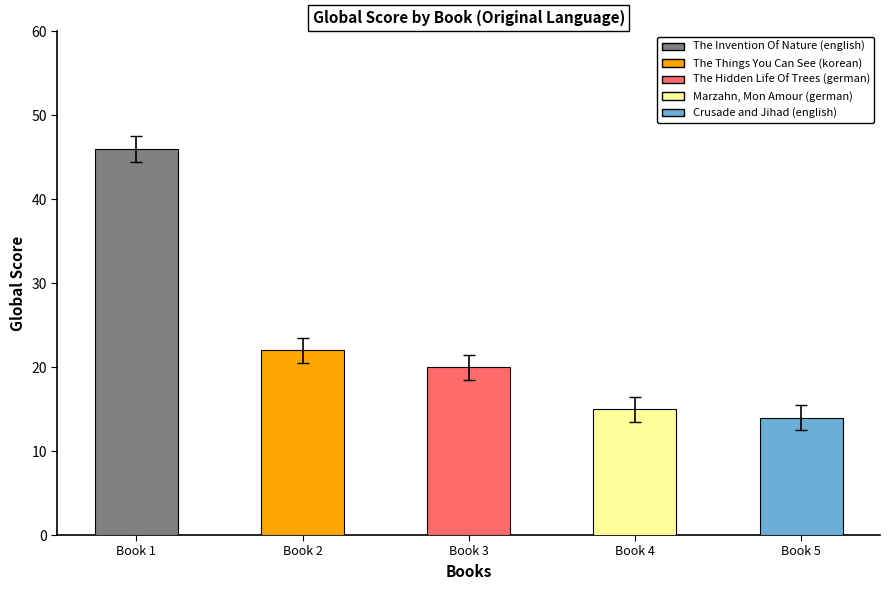

How many data points are less than 20?

2